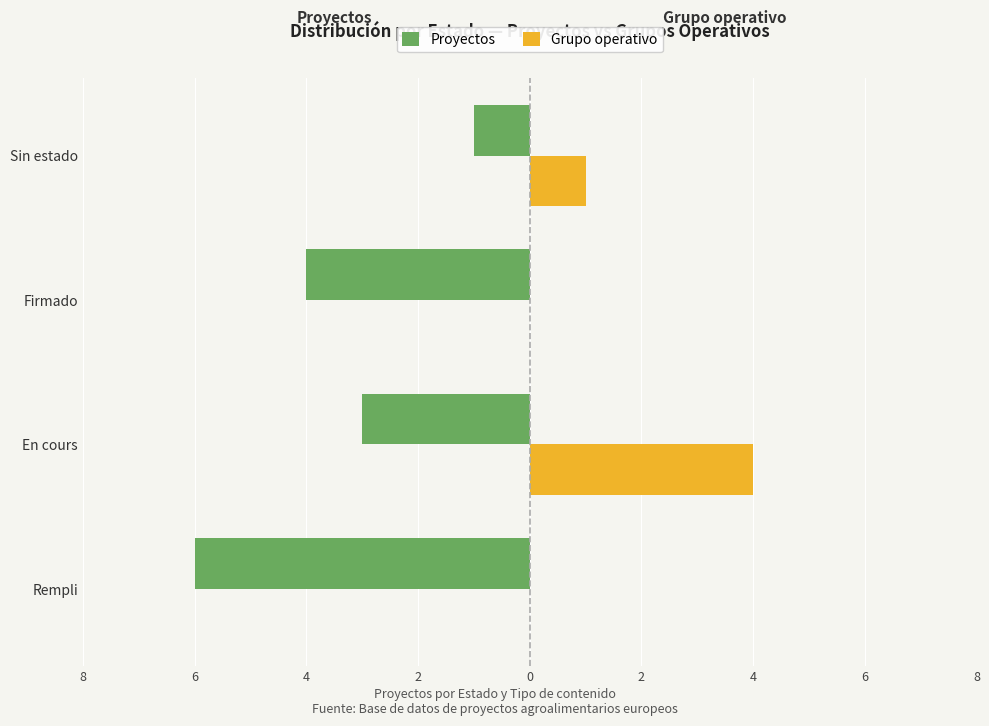

What are all the series names shown in the legend?

Proyectos, Grupo operativo